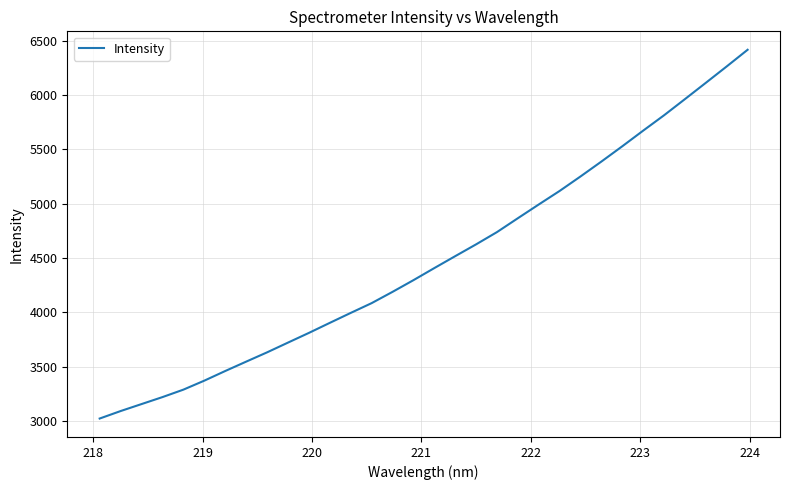

What is the difference between the maximum and minimum values?

3391.6